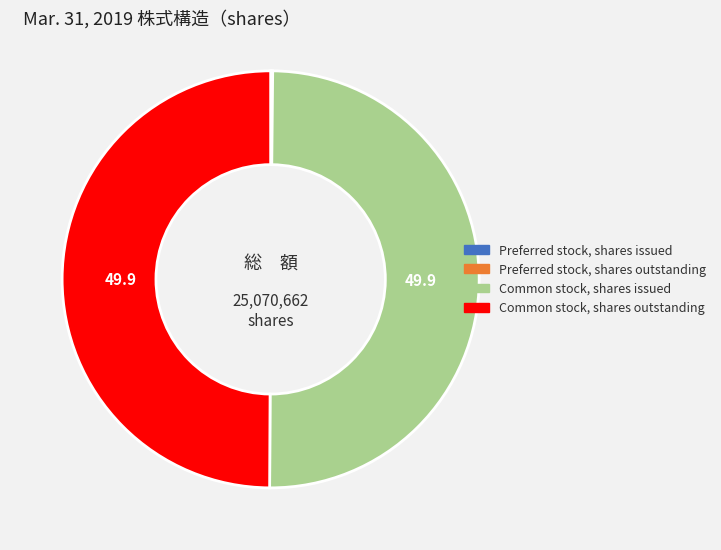

Is it true that Common stock, shares issued is 38% of the pie?

False